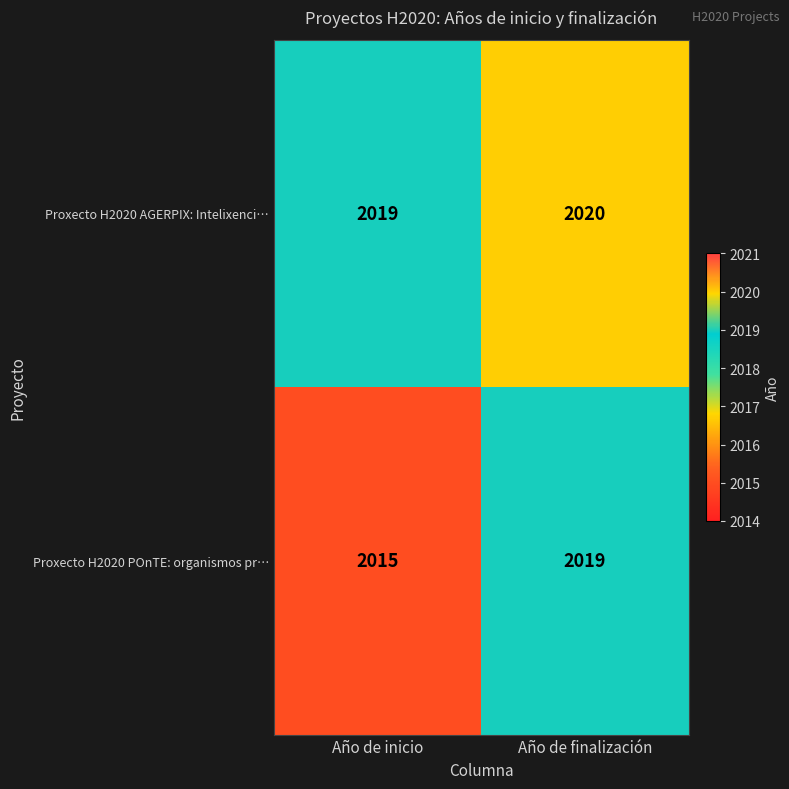

At Año de finalización, list the series in order from largest to smallest.

Proxecto H2020 AGERPIX: Intelixenci…, Proxecto H2020 POnTE: organismos pr…